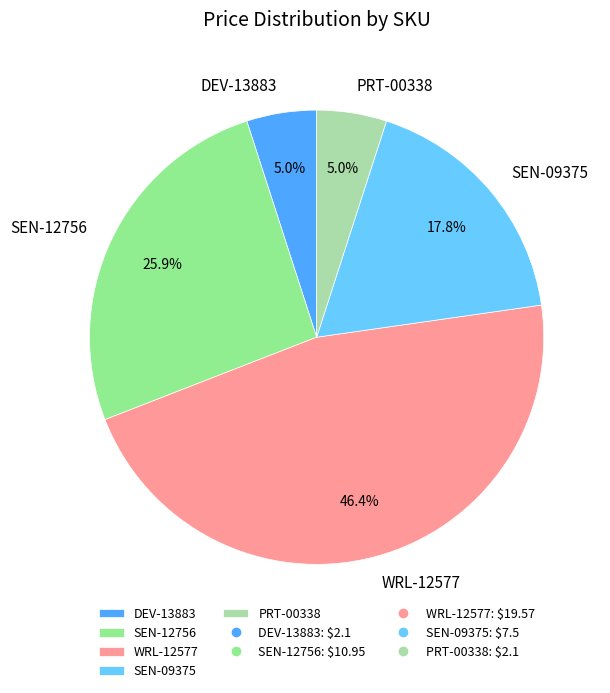

Between WRL-12577 and DEV-13883, which is larger?

WRL-12577